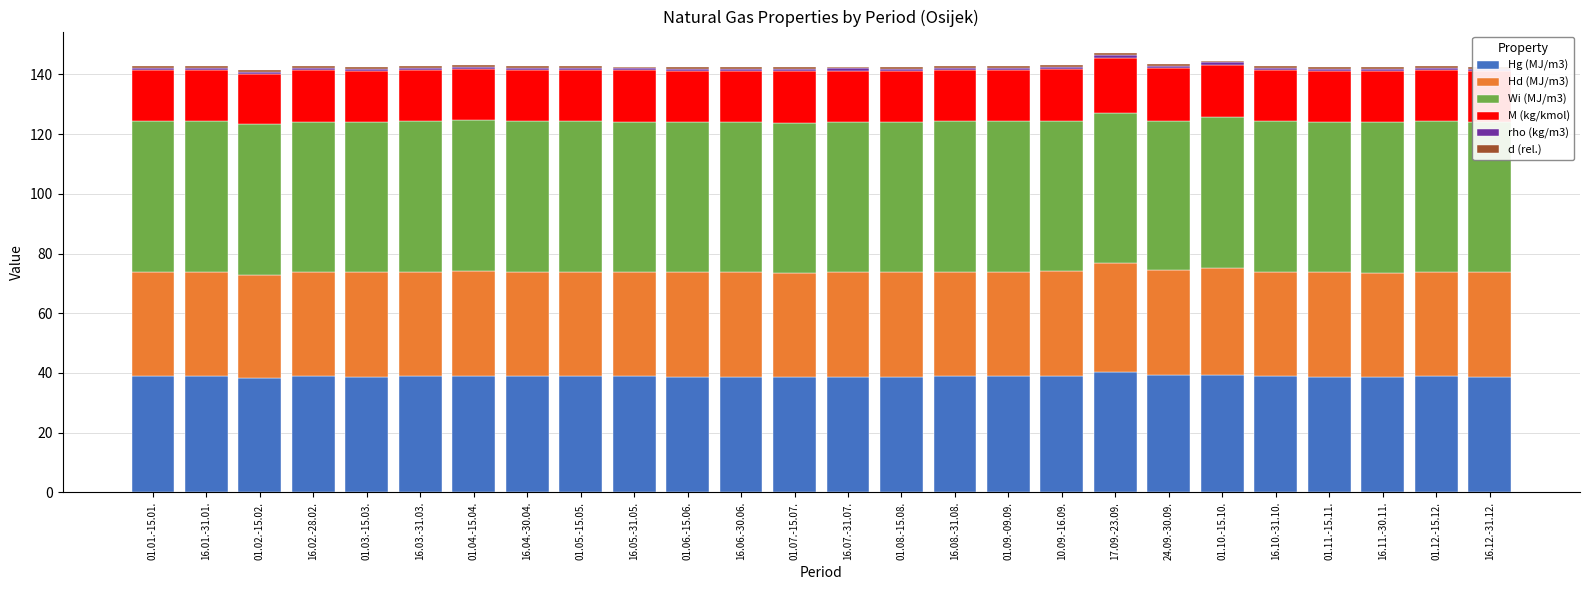

What is the highest value of the Hg (MJ/m3) series?

40.3